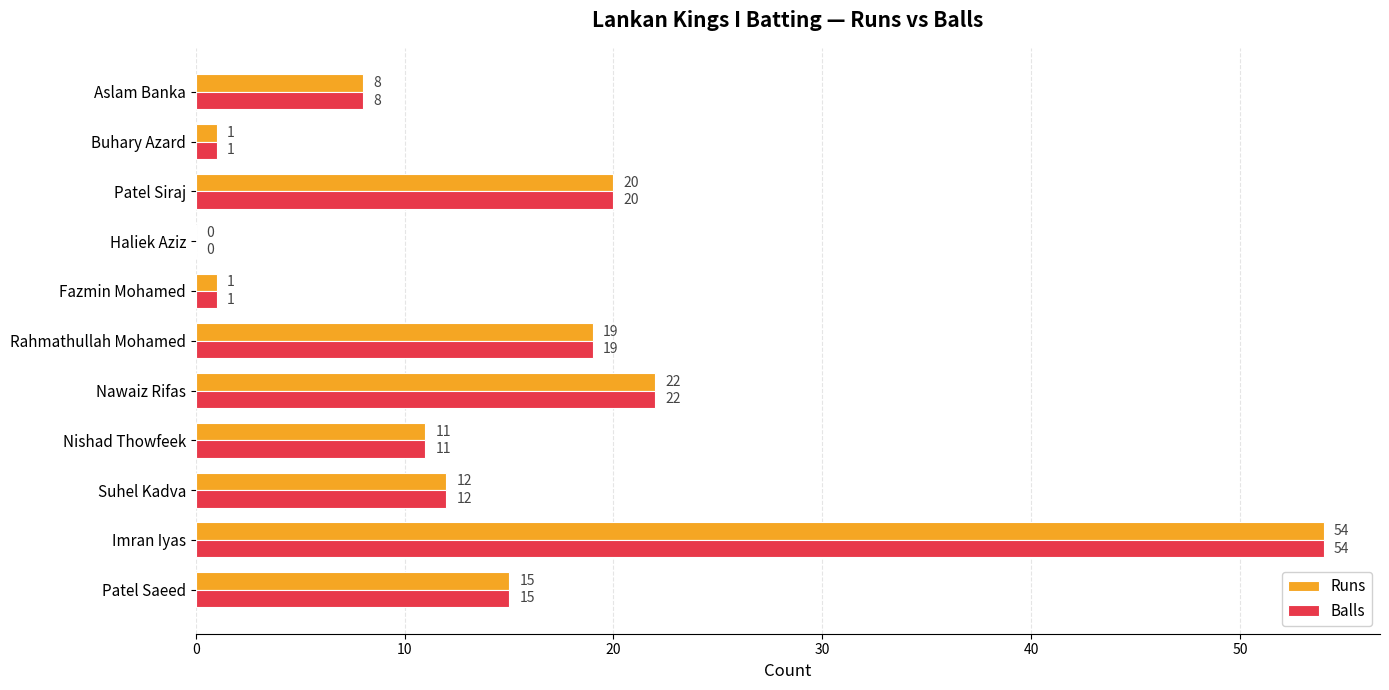

Count the number of categories in the chart.

11